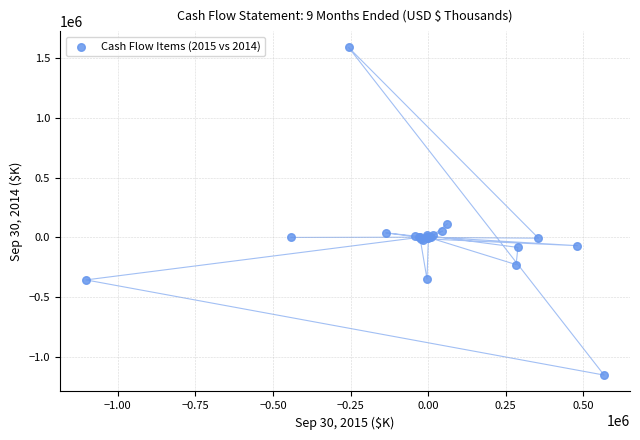

What Y value in the scatter plot is closest to 218379?

112954